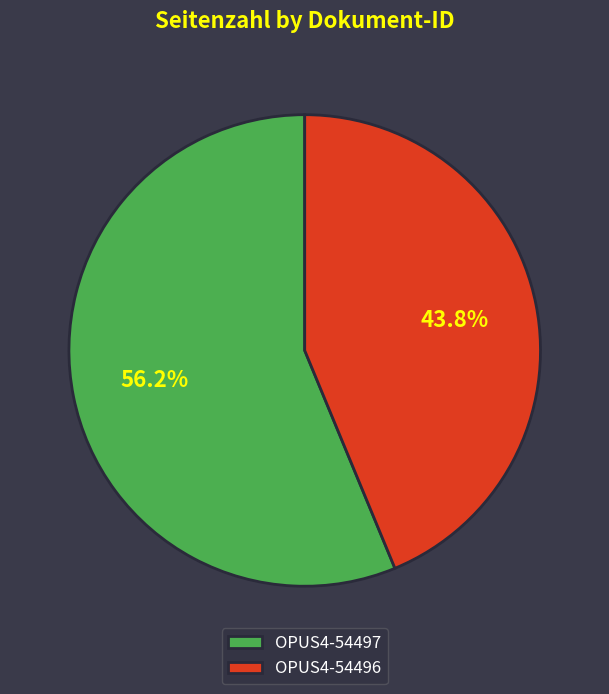

Which slice is the smallest?

OPUS4-54496